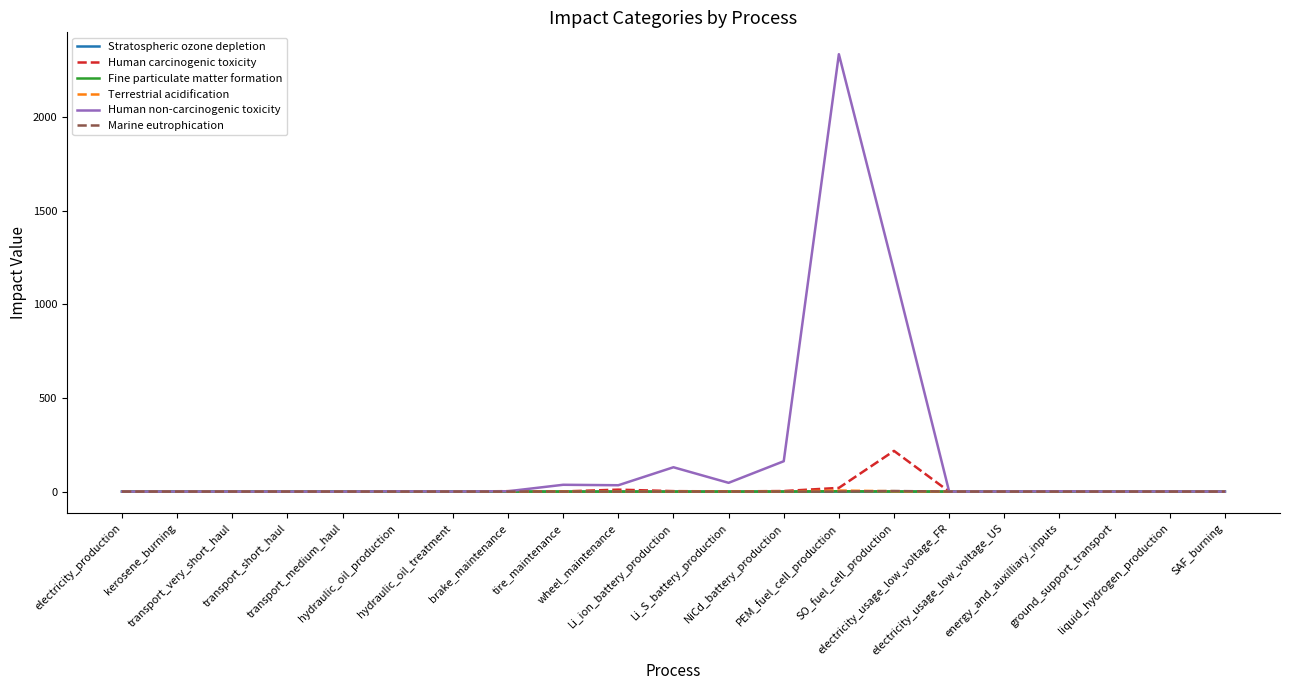

What is the sum of all Human non-carcinogenic toxicity values?

3932.9